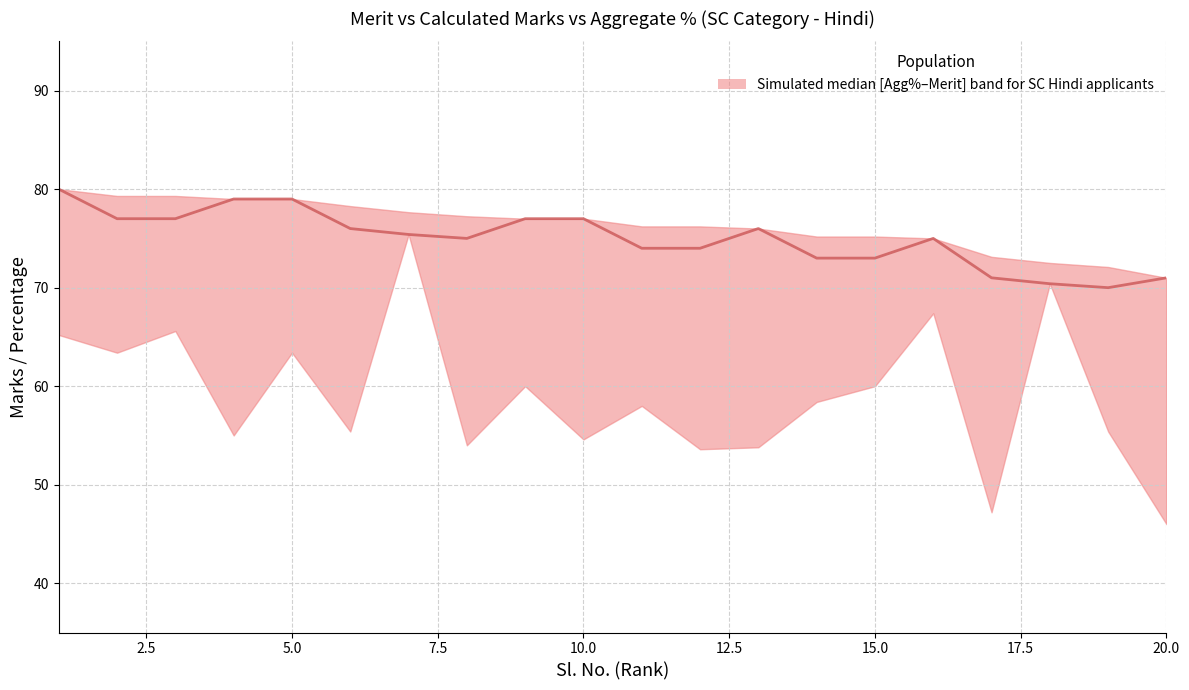

Count the values in the range 73 to 77.

13